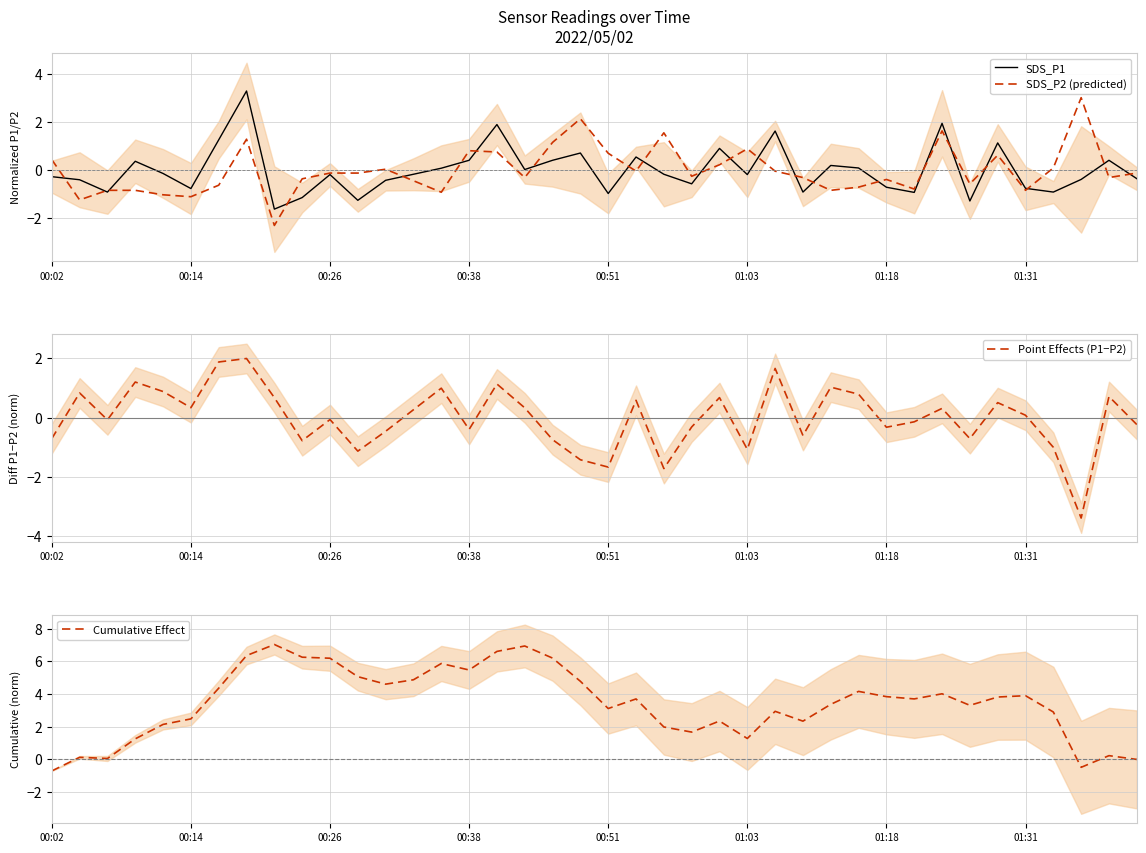

What is the approximate value of SDS_P2 (predicted) at 9?

-0.4